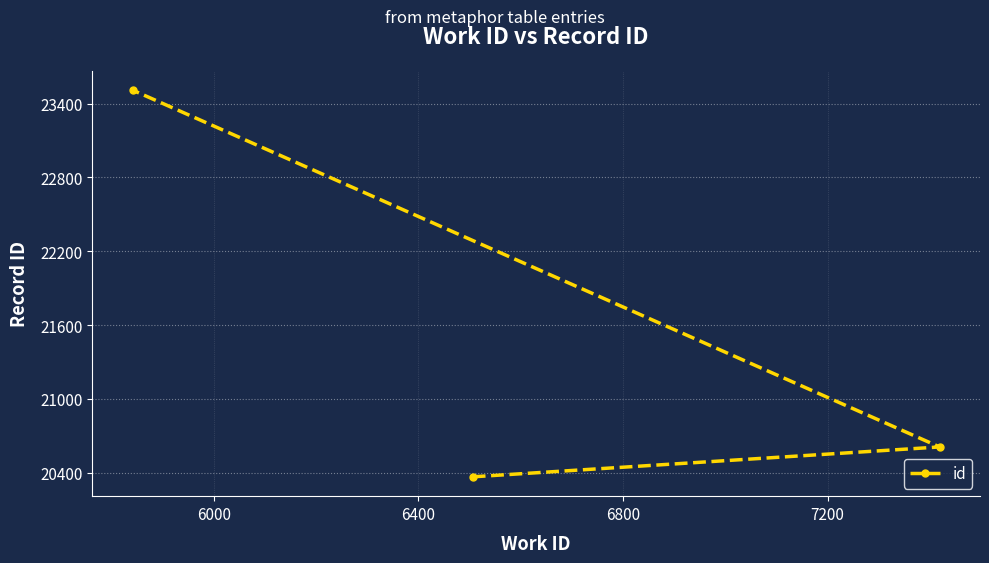

What is the average value?

21495